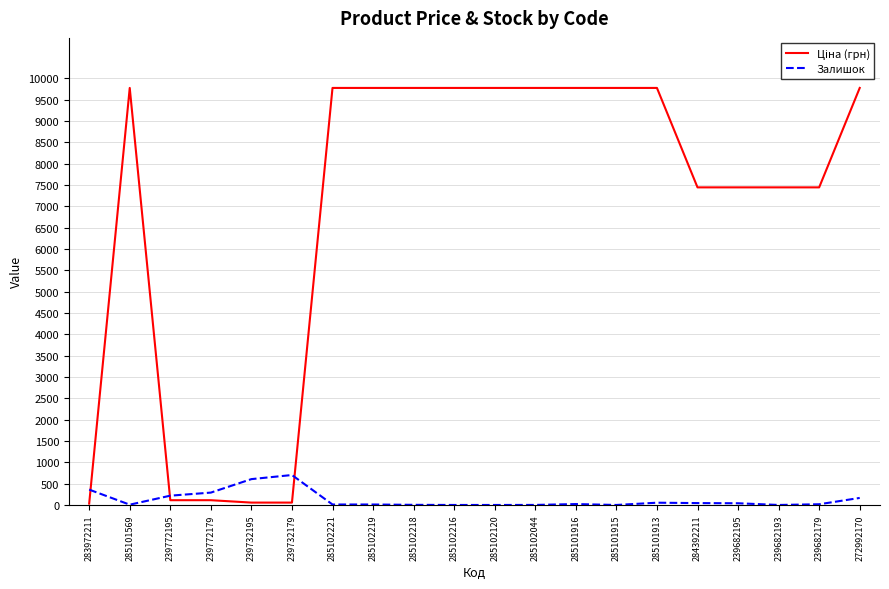

Is this an area chart (filled region under the line)?

No